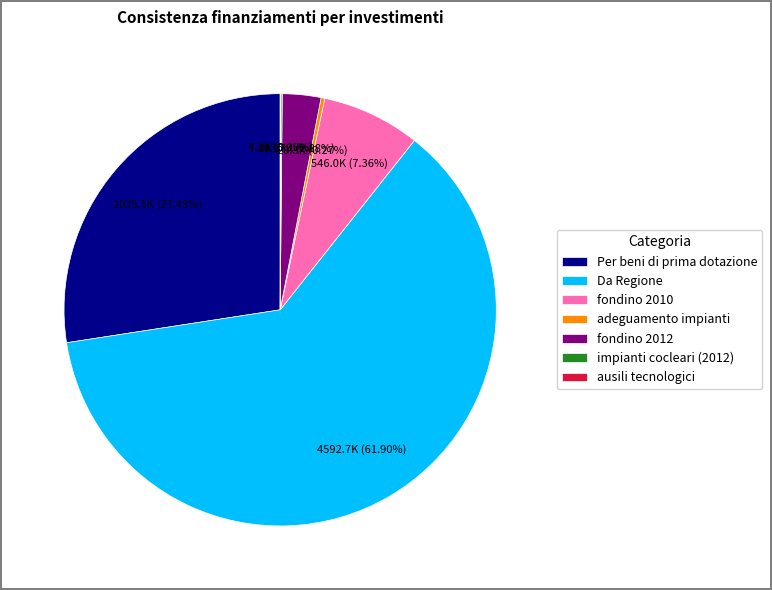

Which has a higher value, fondino 2010 or Per beni di prima dotazione?

Per beni di prima dotazione